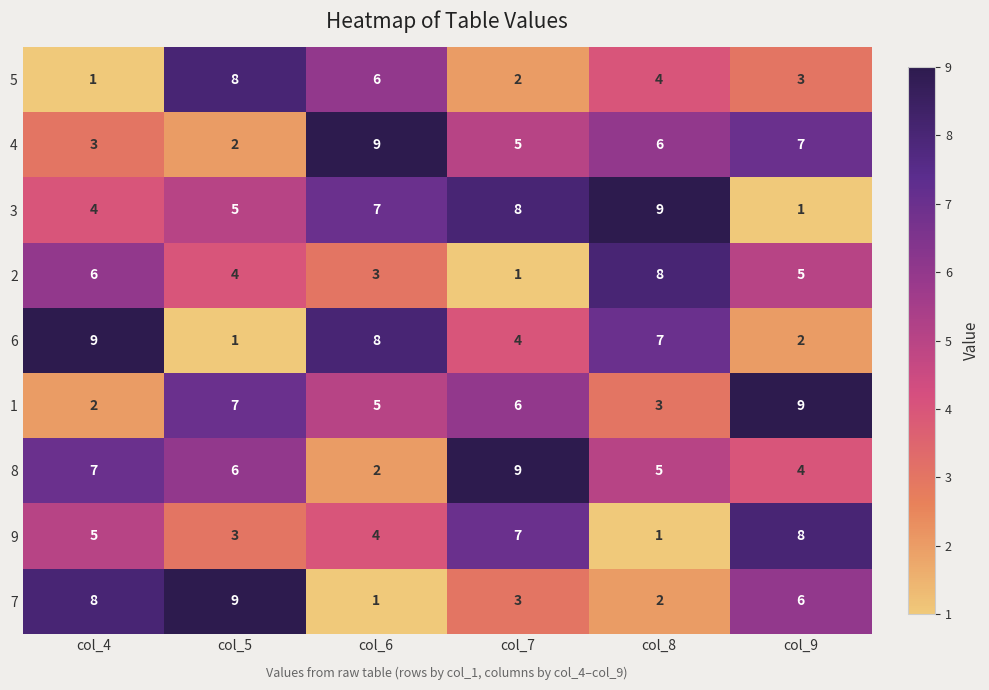

What is the spread (max minus min) of values at col_7?

8